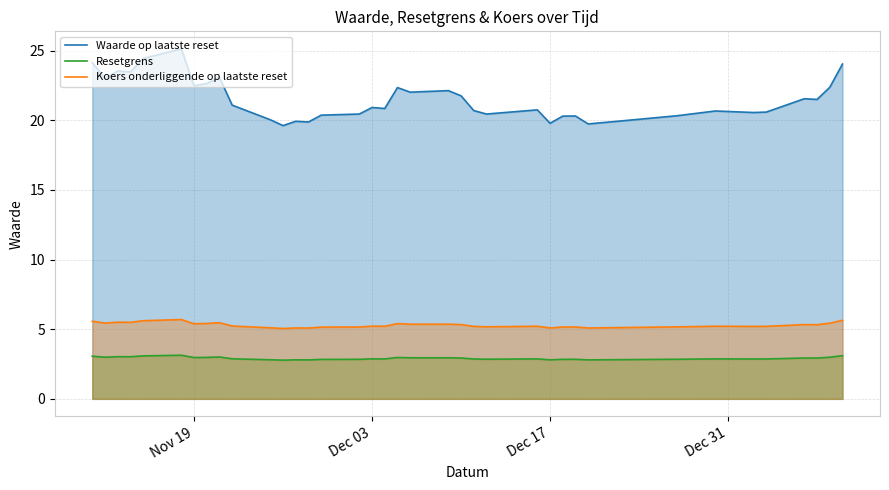

True or false: Resetgrens and Koers onderliggende op laatste reset intersect in this chart.

False